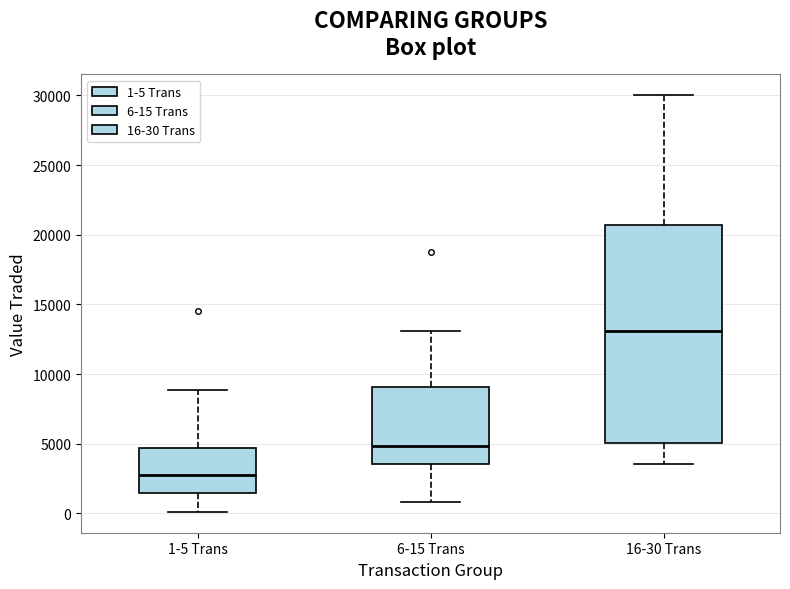

Reading left to right, read every box against the y-axis: the position of its median line, the range the box covers, and the ends of its whiskers. The values are not printed on the chart, so give them approximately, as read against the axis.

1-5 Trans: median 3000, box 1500 to 4500, whiskers 0 to 9000
6-15 Trans: median 5000, box 3500 to 9000, whiskers 1000 to 13000
16-30 Trans: median 13000, box 5000 to 20500, whiskers 3500 to 30000